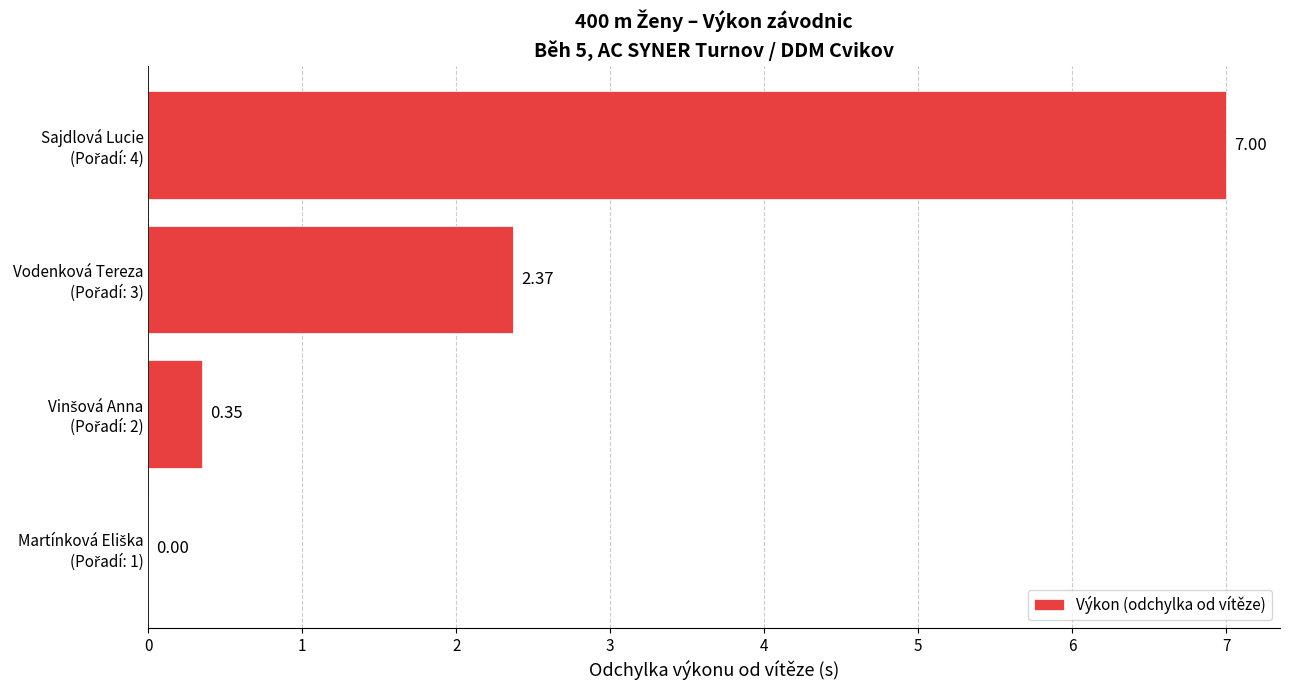

Does the chart contain stacked bars?

No